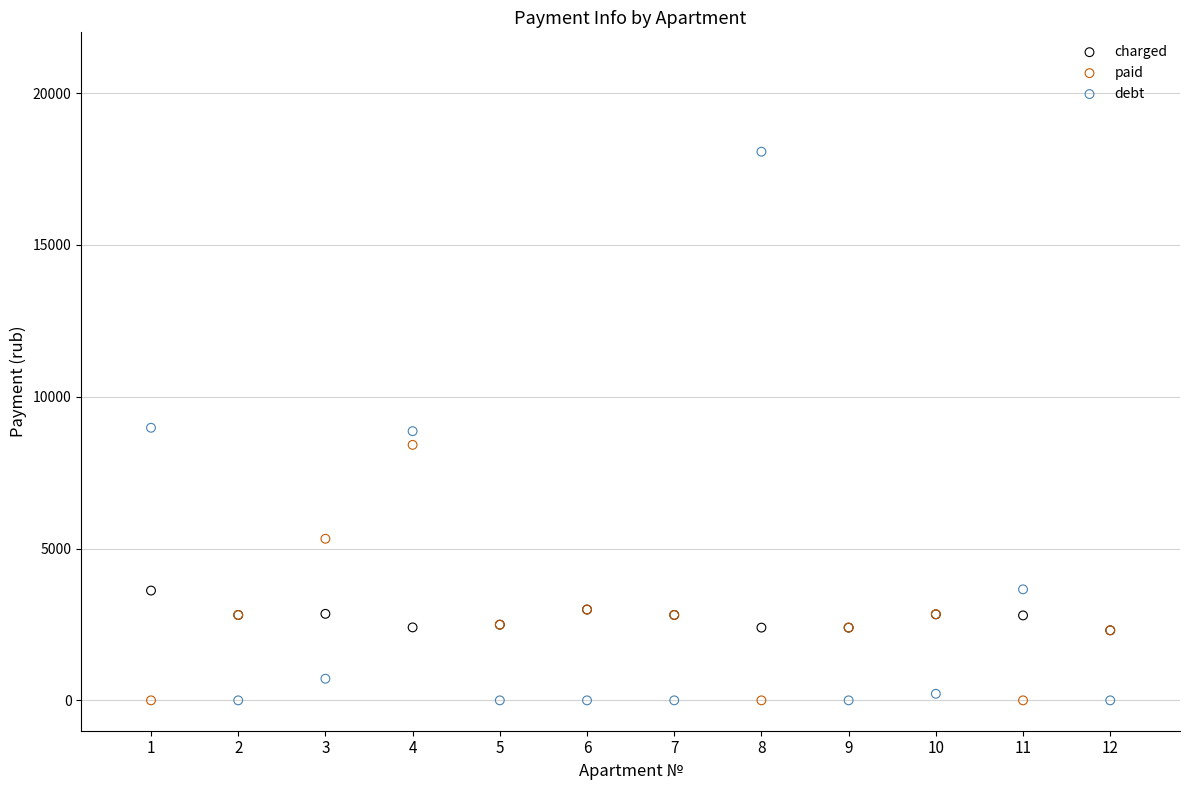

What are all the series names shown in the legend?

charged, paid, debt